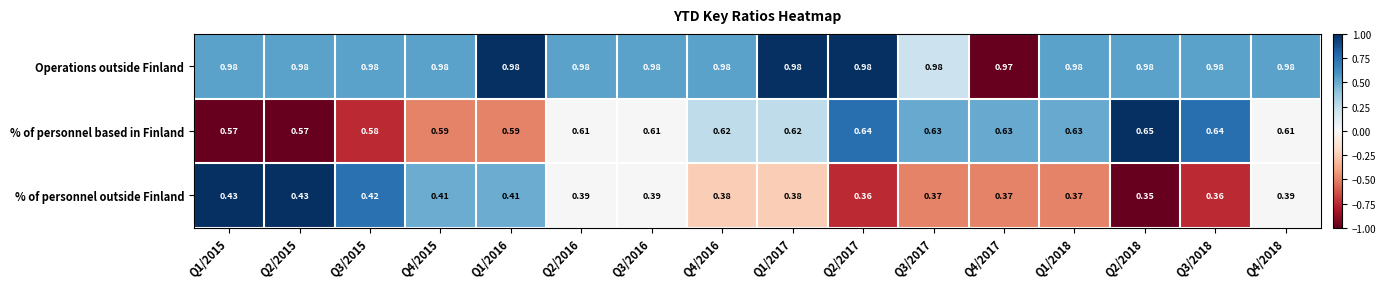

Rank the series by their average value, from lowest to highest.

% of personnel outside Finland, % of personnel based in Finland, Operations outside Finland